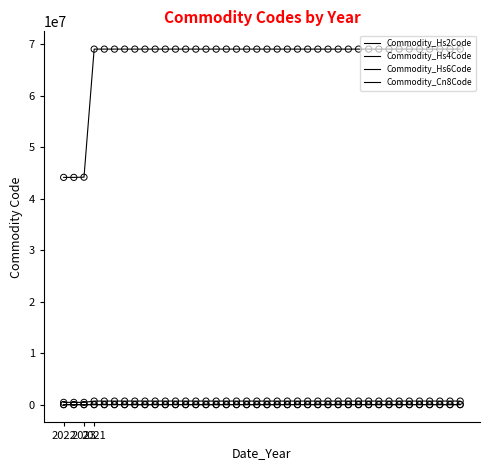

Does the chart have visible grid lines?

No